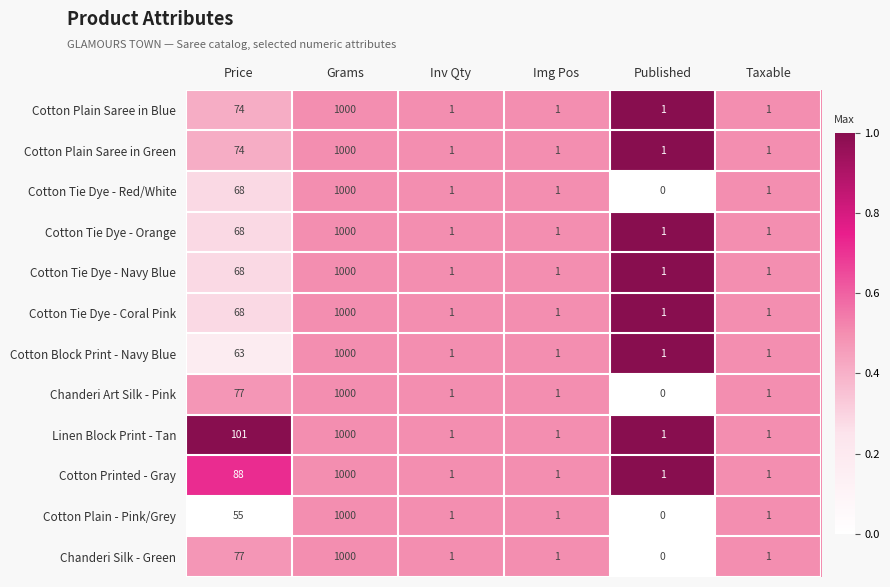

At which label does Cotton Block Print - Navy Blue reach its peak?

Grams